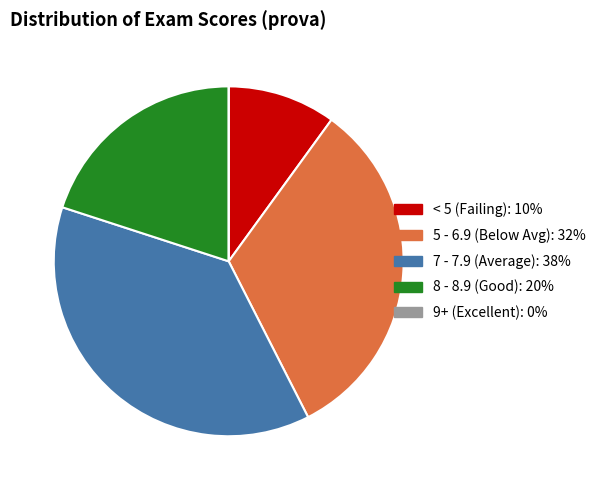

Is there a majority slice in this chart?

No